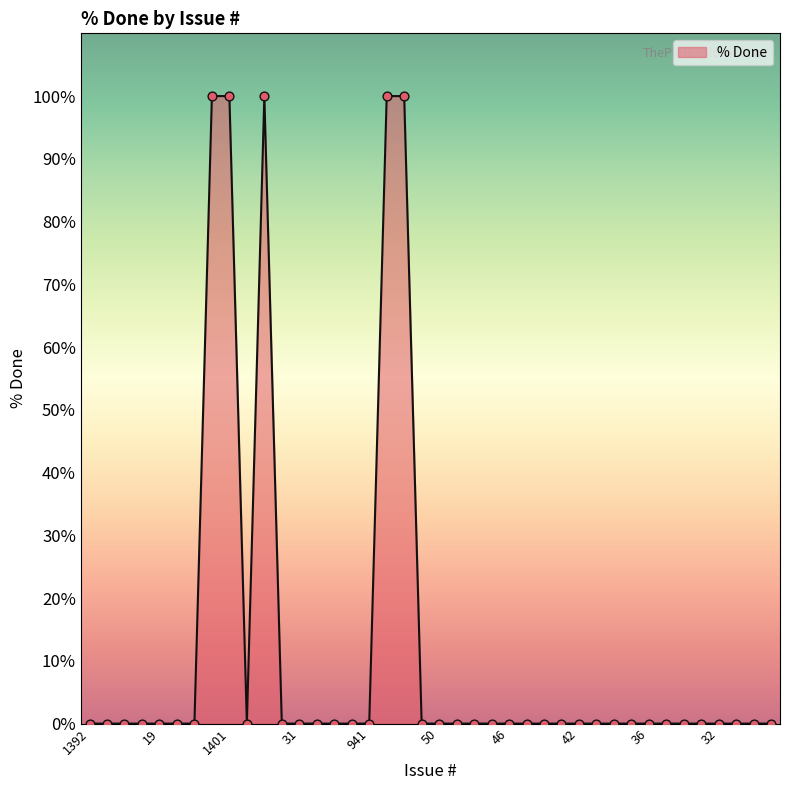

What is the greatest value displayed?

100